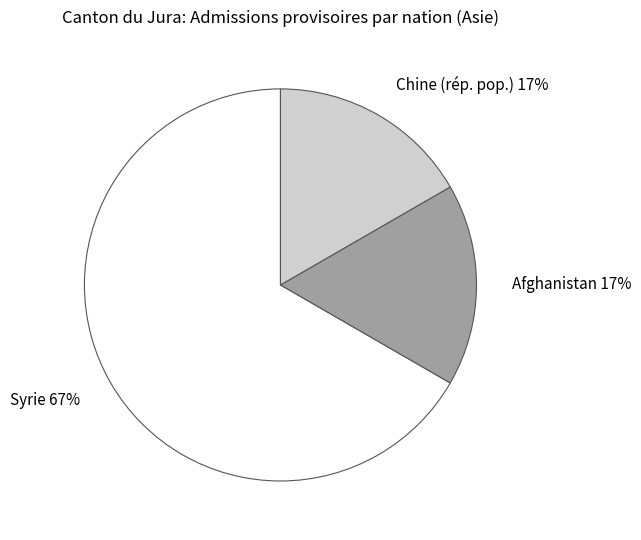

What is the majority slice?

Syrie